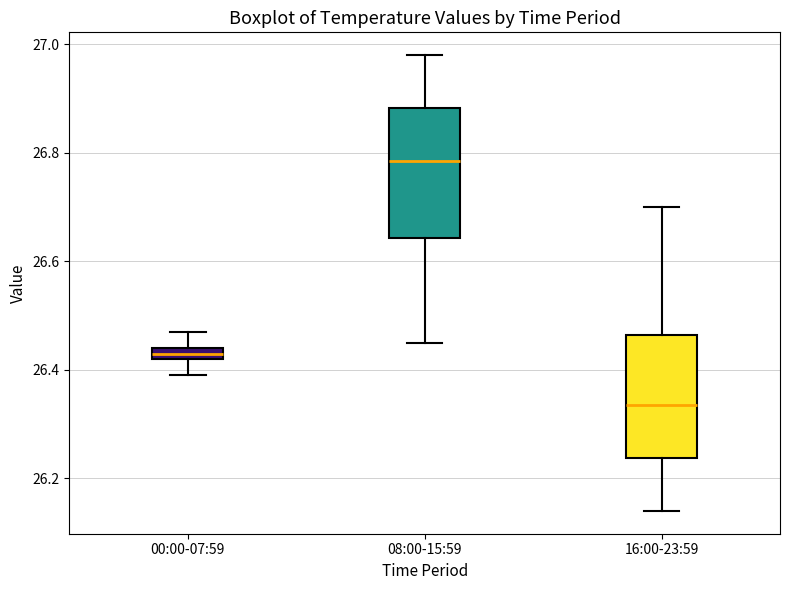

Where does the median line of the box for 16:00-23:59 sit on the y-axis? The values are not printed on the chart, so give them approximately, as read against the axis.

26.34